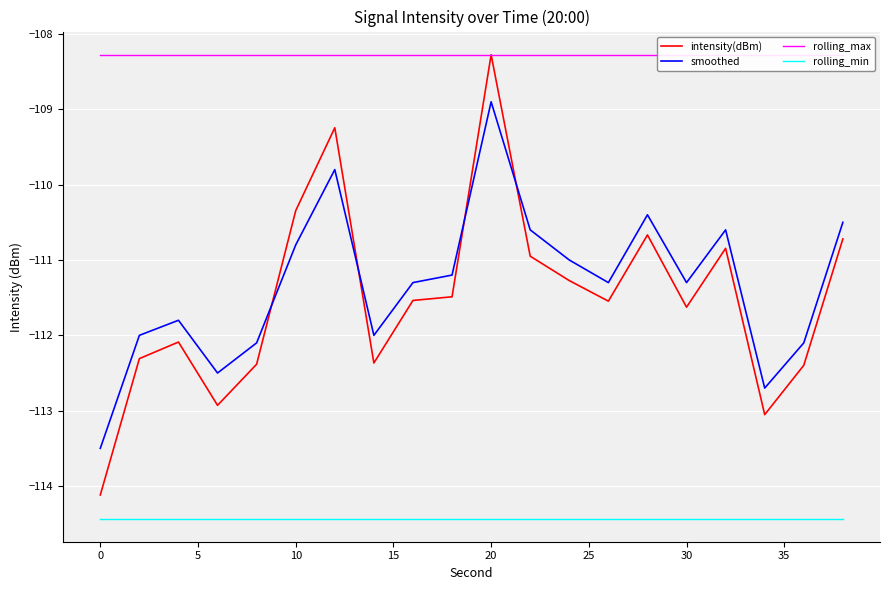

What is the approximate value of smoothed at 35?

-111.3